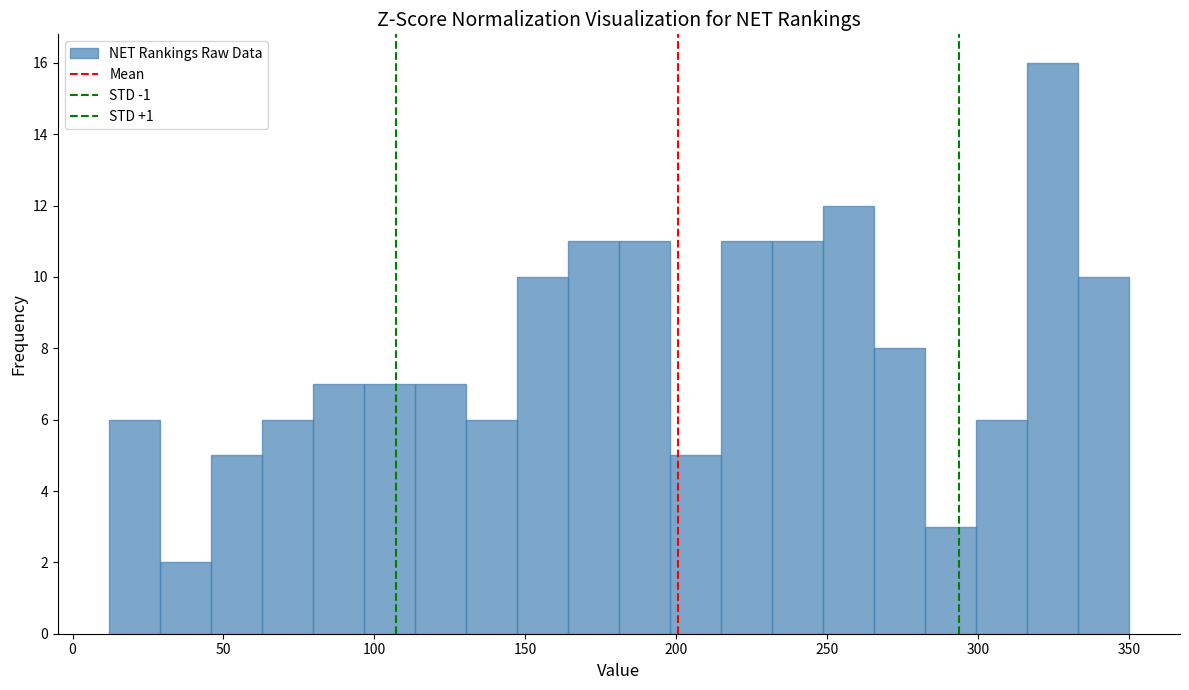

Around what value on the x-axis is the tallest bar? Give the approximate position of its centre, as read against the axis.

325